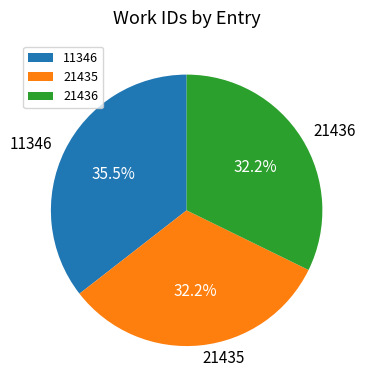

What is the total percentage of 21436 and 21435?

64.5%